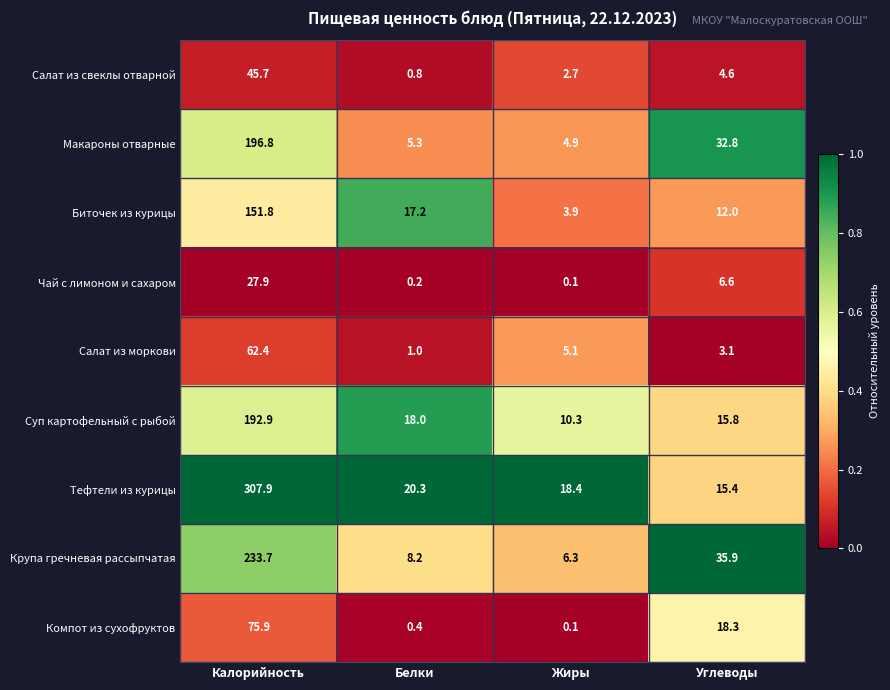

What is the total value across all series at Белки?

71.4